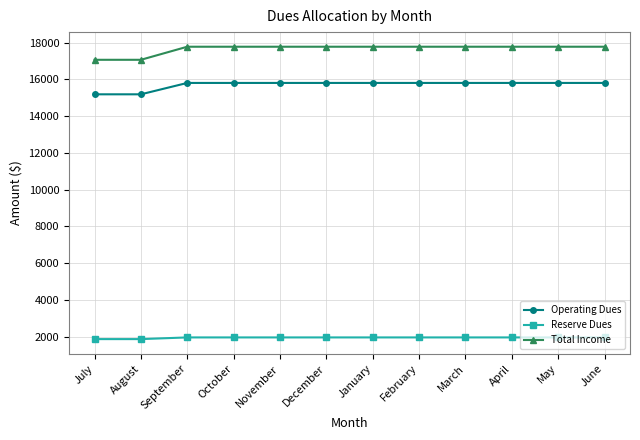

Which series has the widest spread of values?

Total Income